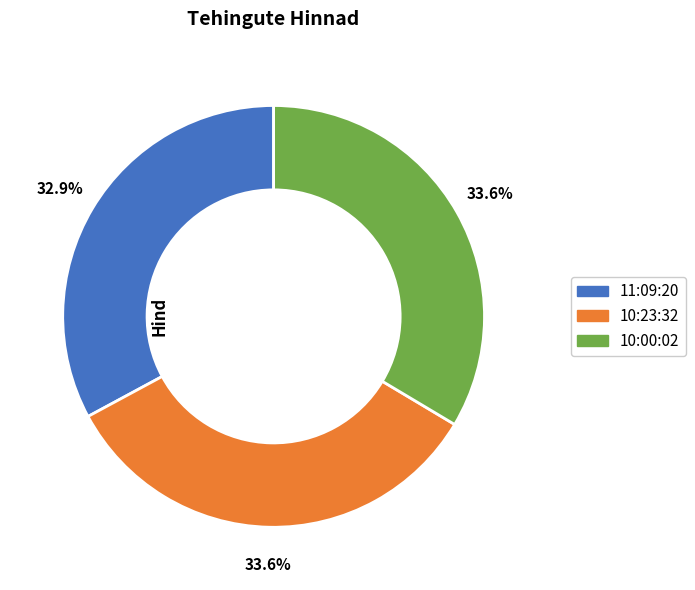

How many slices are in this pie chart?

3